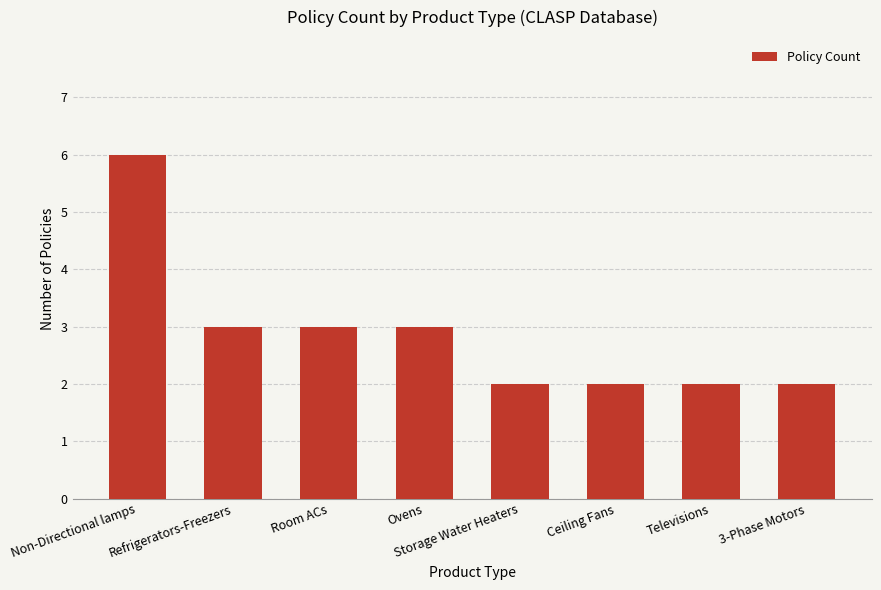

Reading left to right, transcribe all the data shown in this chart.

6	3	3	3	2	2	2	2